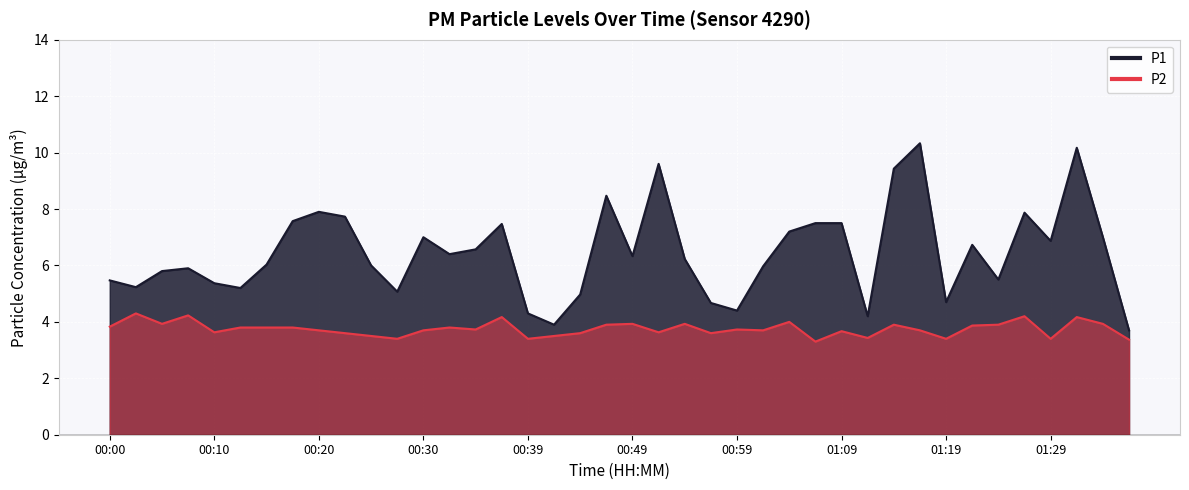

Reading left to right, what are all the values shown in this chart?

P1: 5.5	5.2	5.8	5.9	5.4	5.2	6.0	7.6	7.9	7.7	6.0	5.1	7.0	6.4	6.6	7.5	4.3	3.9	5.0	8.5	6.3	9.6	6.2	4.7	4.4	6.0	7.2	7.5	7.5	4.2	9.4	10.3	4.7	6.7	5.5	7.9	6.9	10.2	7.0	3.7
P2: 3.8	4.3	3.9	4.2	3.6	3.8	3.8	3.8	3.7	3.6	3.5	3.4	3.7	3.8	3.7	4.2	3.4	3.5	3.6	3.9	3.9	3.6	3.9	3.6	3.7	3.7	4.0	3.3	3.7	3.4	3.9	3.7	3.4	3.9	3.9	4.2	3.4	4.2	3.9	3.4